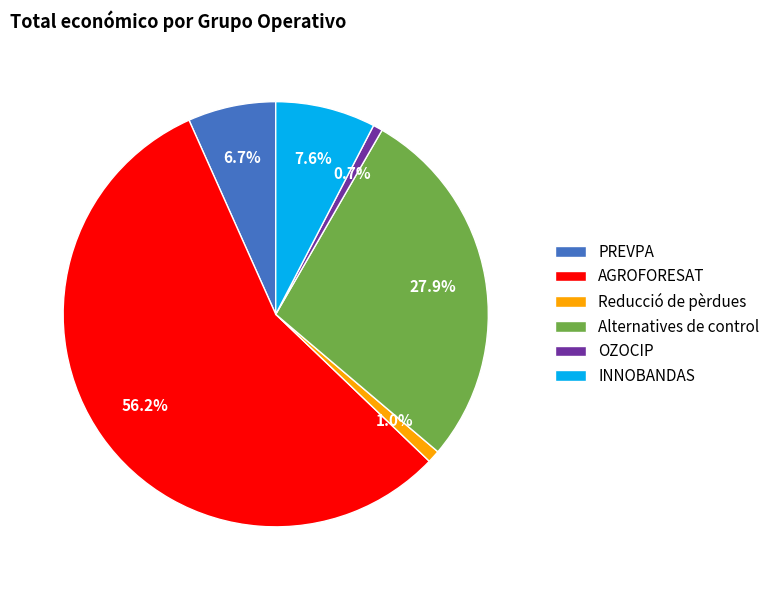

To the nearest percent, what is the average slice percentage?

17%